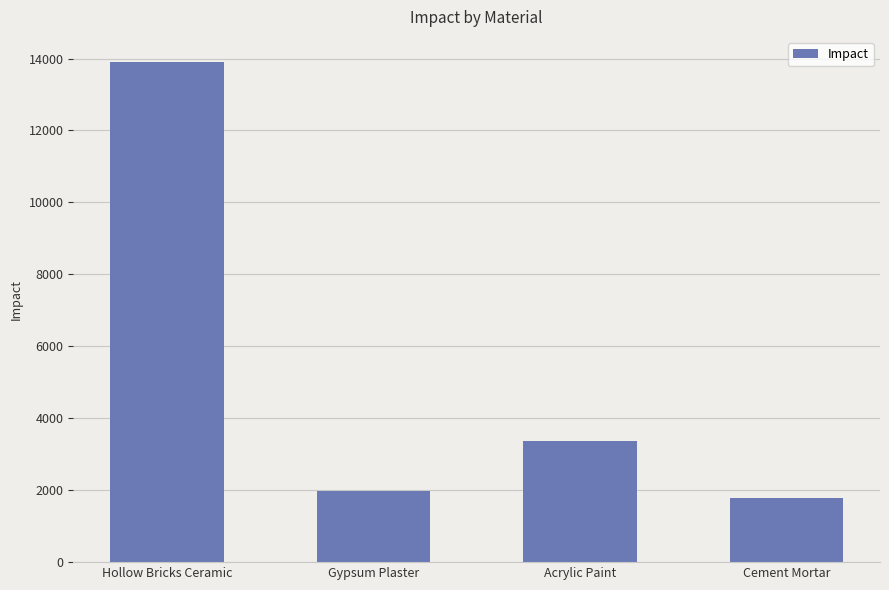

What is the label of the 3rd bar from the left?

Acrylic Paint